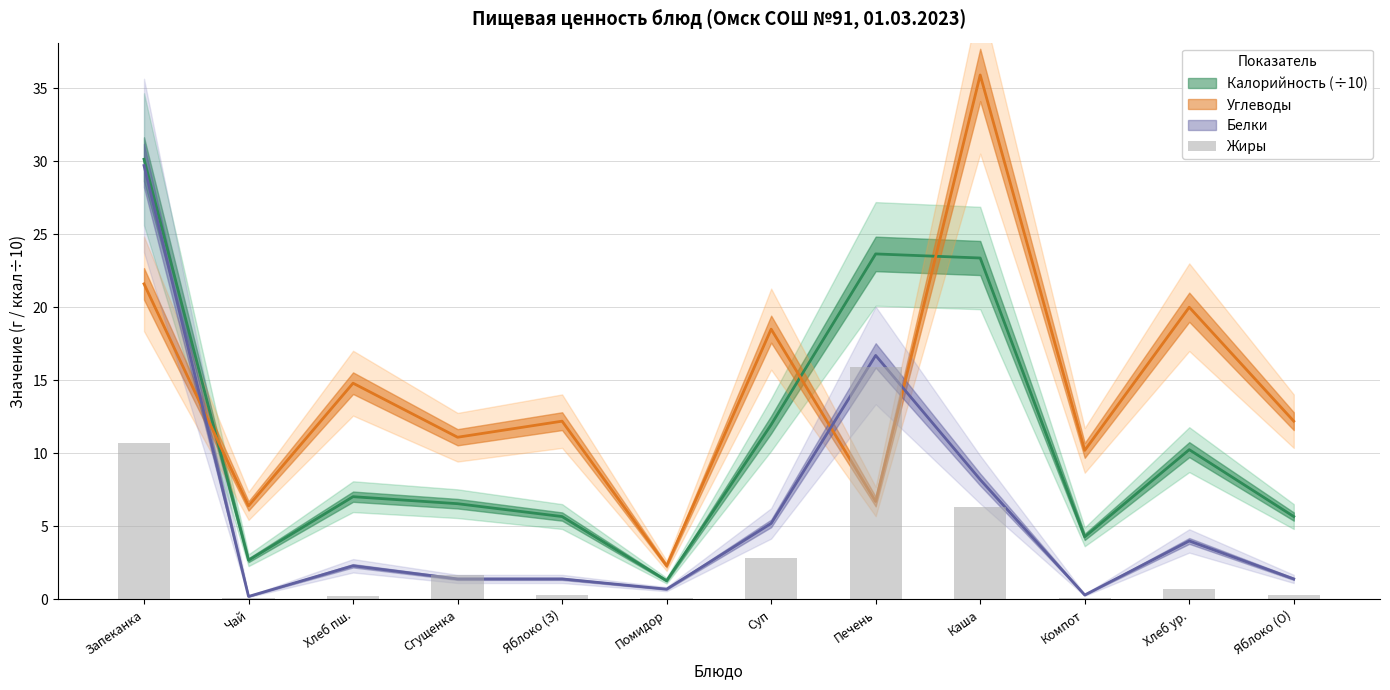

True or false: the data shows 0.3 at Хлеб пш..

False